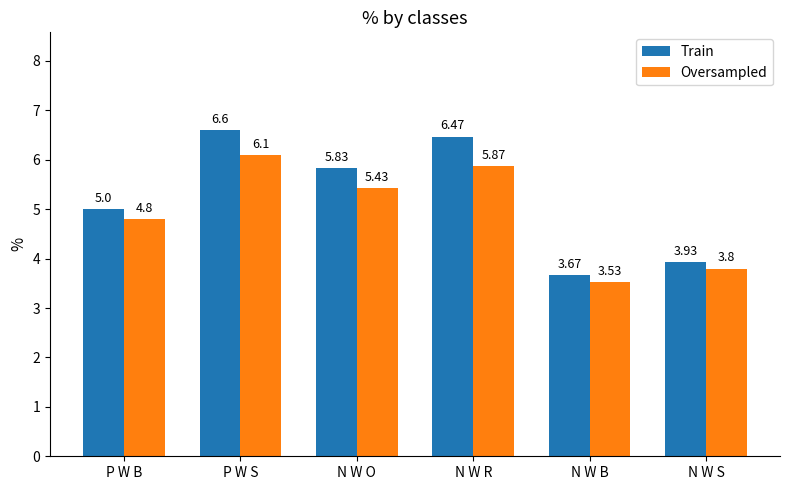

What position from the left is N W O?

3